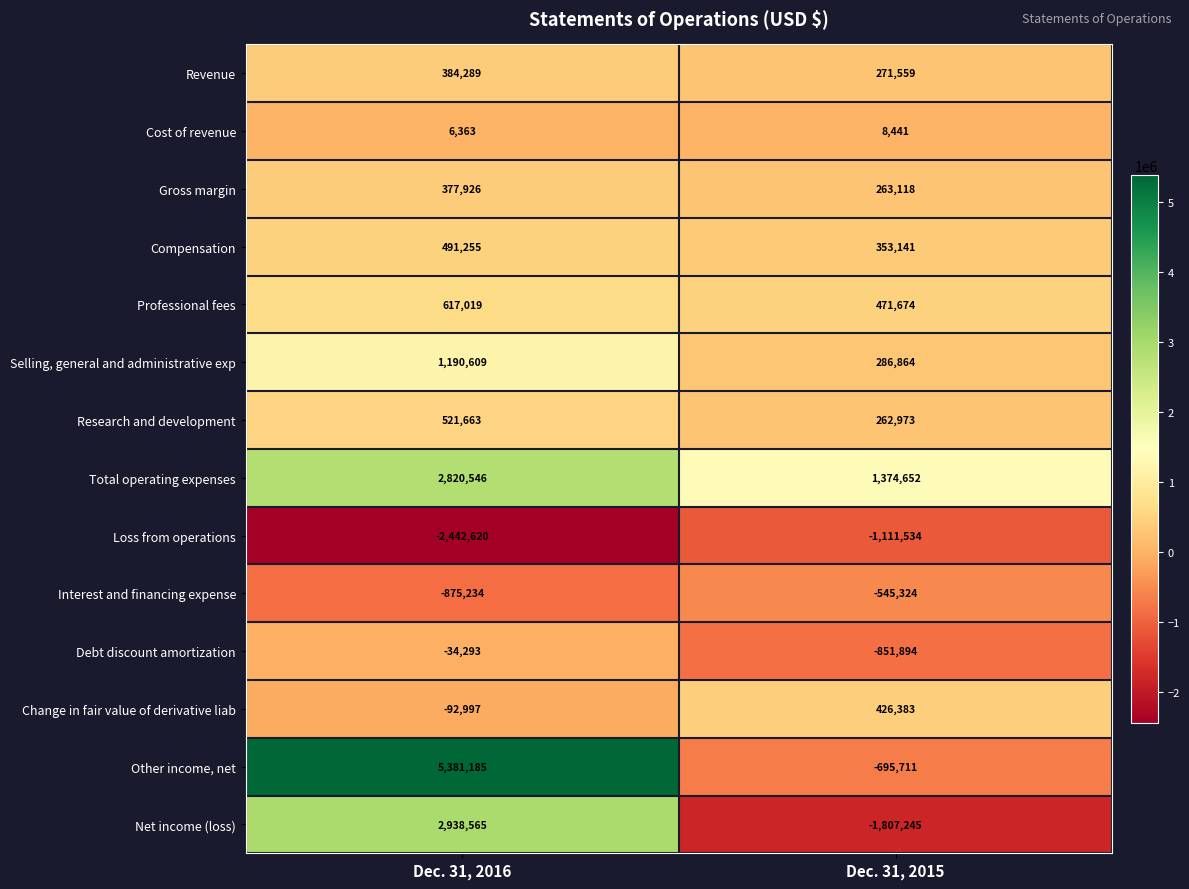

Which series has the largest range (max minus min)?

Other income, net